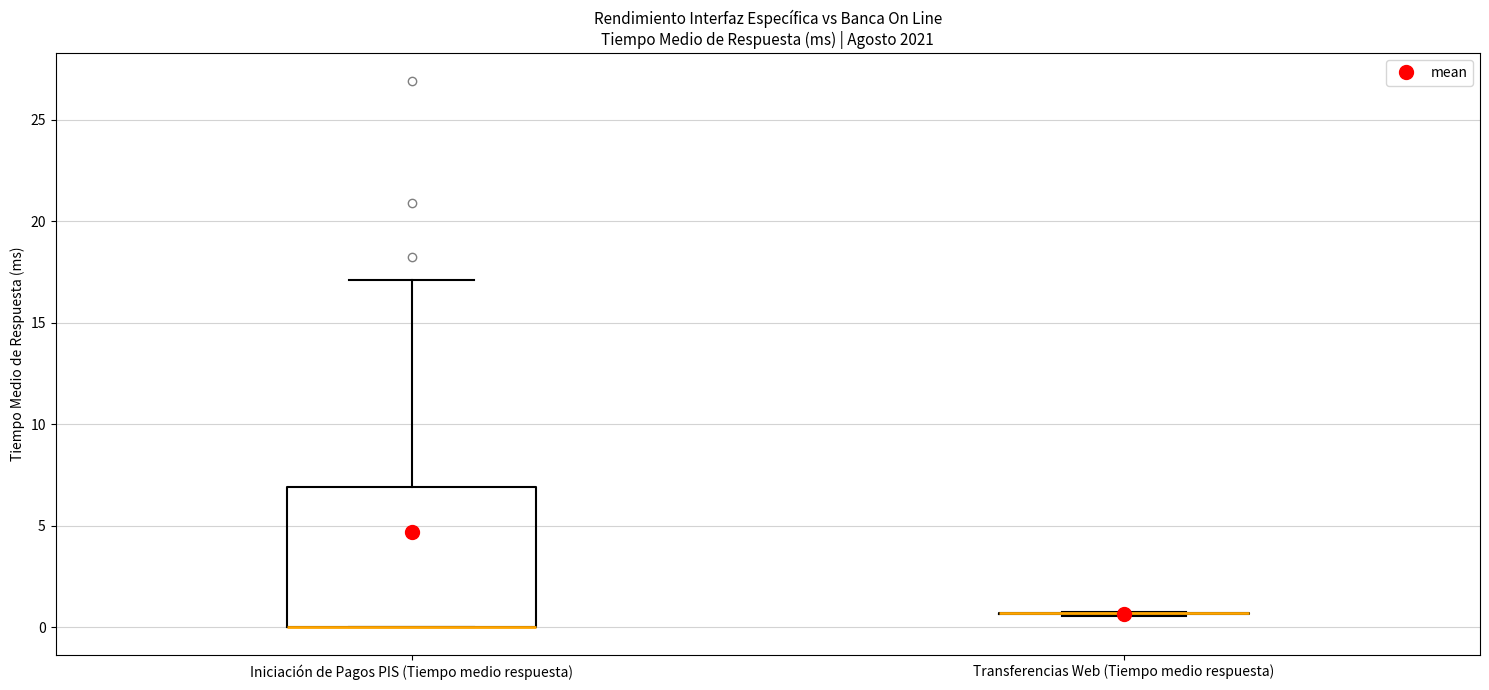

Reading left to right, transcribe this box plot: for each box, give where its median line is, the range the box spans, and where its two whiskers end, as read against the y-axis. The values are not printed on the chart, so give them approximately, as read against the axis.

Iniciación de Pagos PIS (Tiempo medio respuesta): median 0.0 (drawn on the box's lower edge), box 0.0 to 7.0, whiskers 0.0 to 17.0
Transferencias Web (Tiempo medio respuesta): box collapsed to a line at 0.5, whiskers 0.5 to 1.0